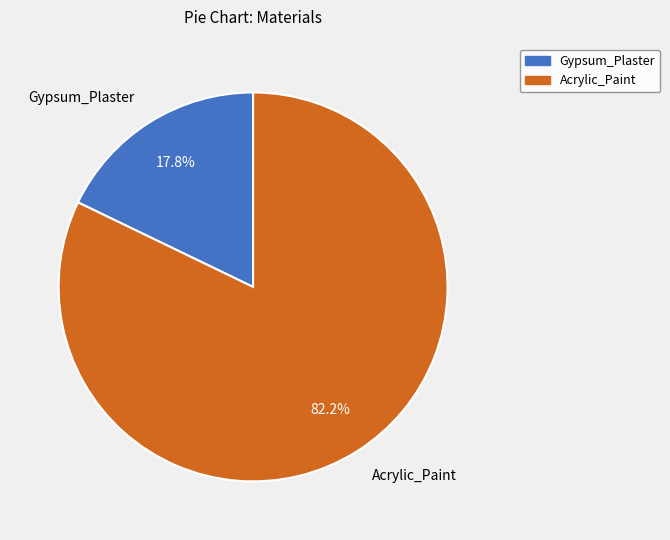

True or false: Acrylic_Paint accounts for 82% of the total.

True